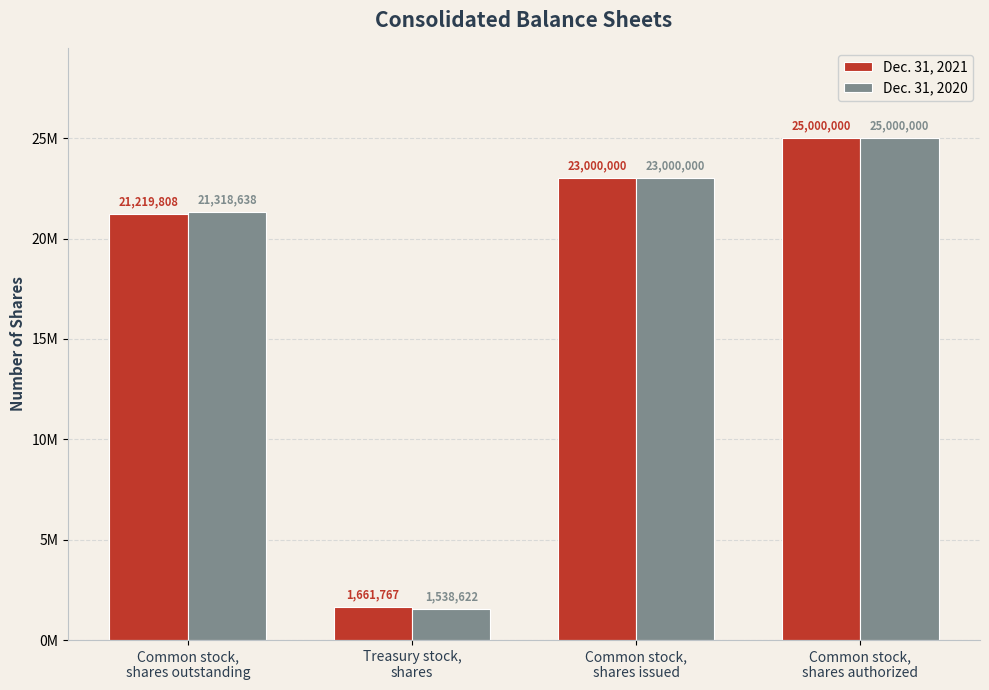

Which label corresponds to the smallest value in the chart?

Treasury stock,
shares